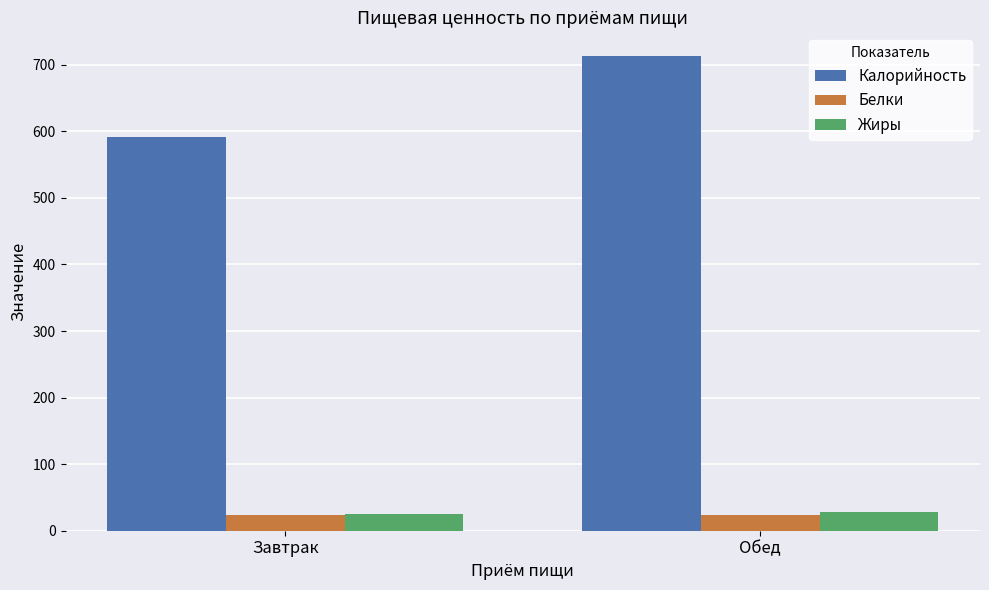

Is it true that Жиры equals 24.5 at Завтрак?

True